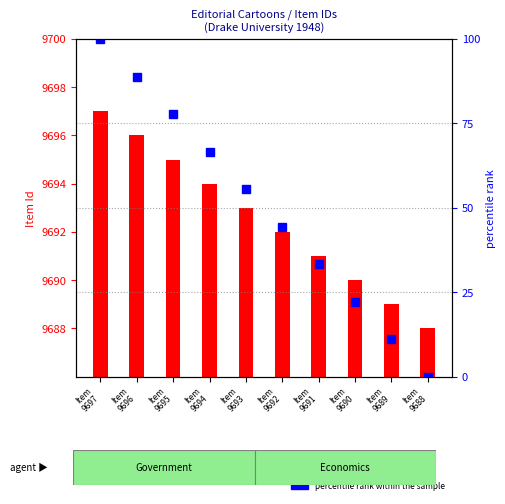

Which series has the largest range (max minus min)?

percentile rank within the sample